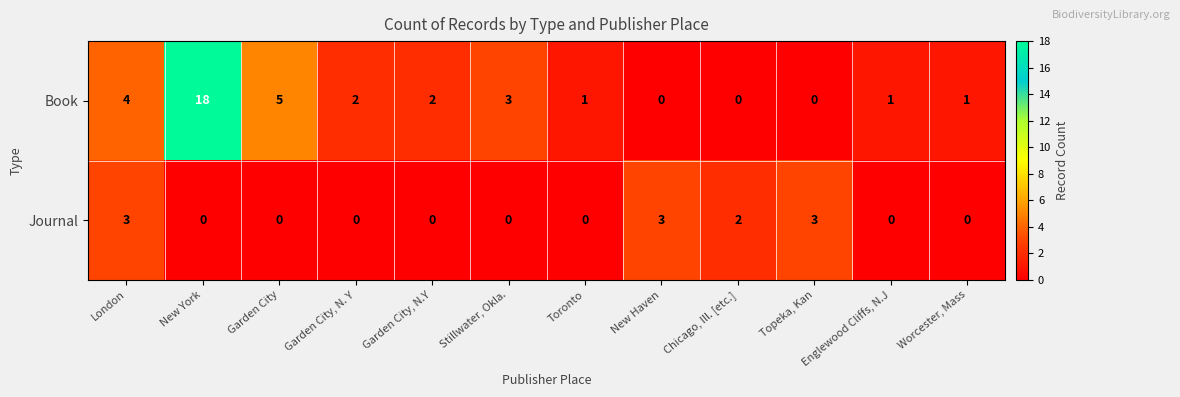

What is the spread (max minus min) of values at New York?

18